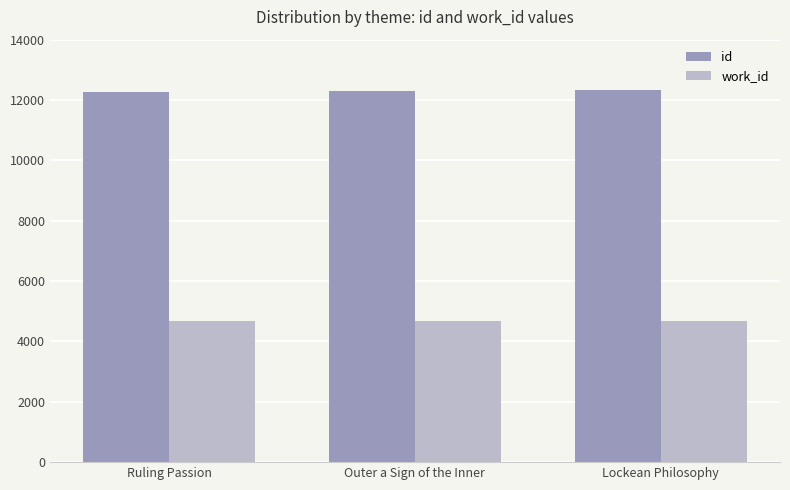

List the series in order of their peak value, lowest first.

work_id, id